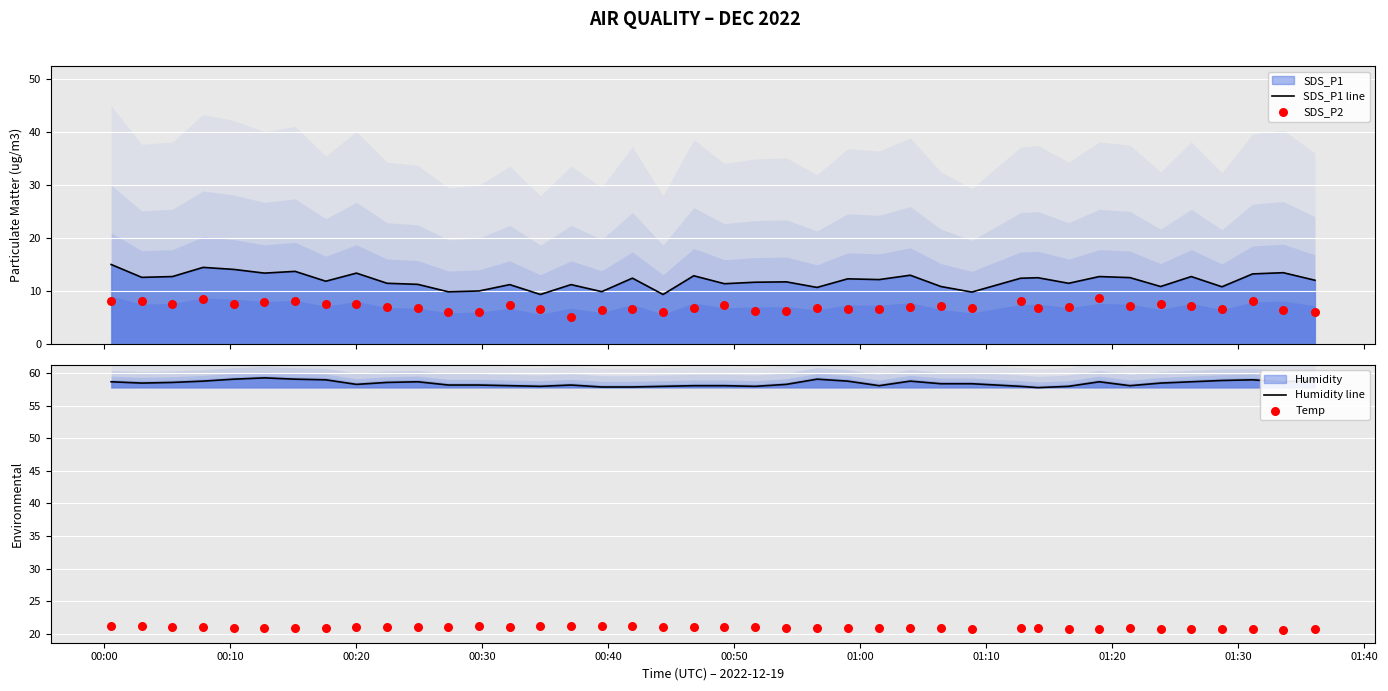

At which category is the sum across all series the highest?

00:00